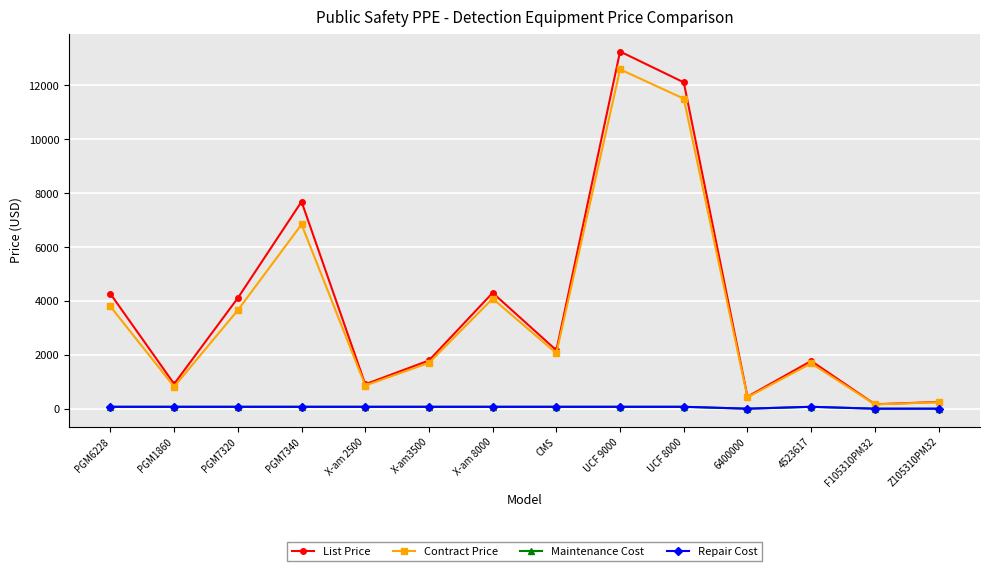

True or false: Maintenance Cost and Repair Cost cross at least once.

False